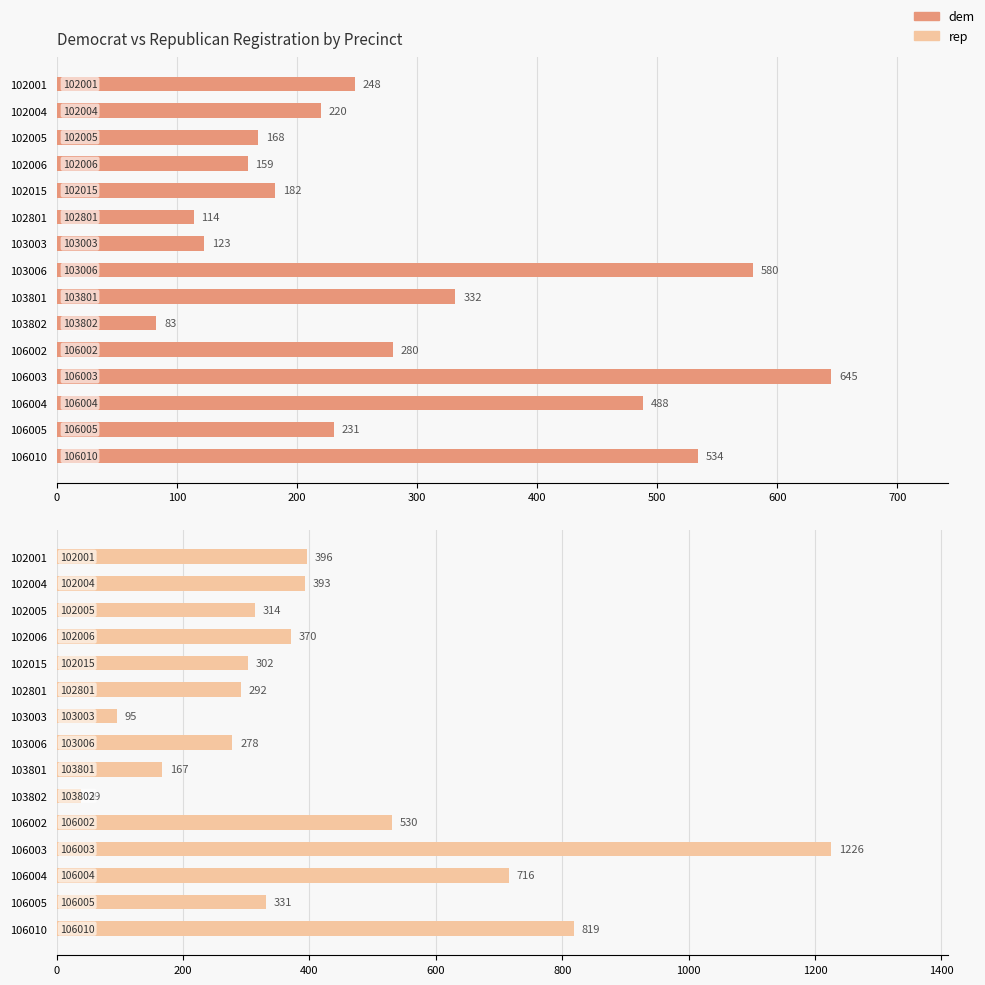

What are all the series names shown in the legend?

dem, rep